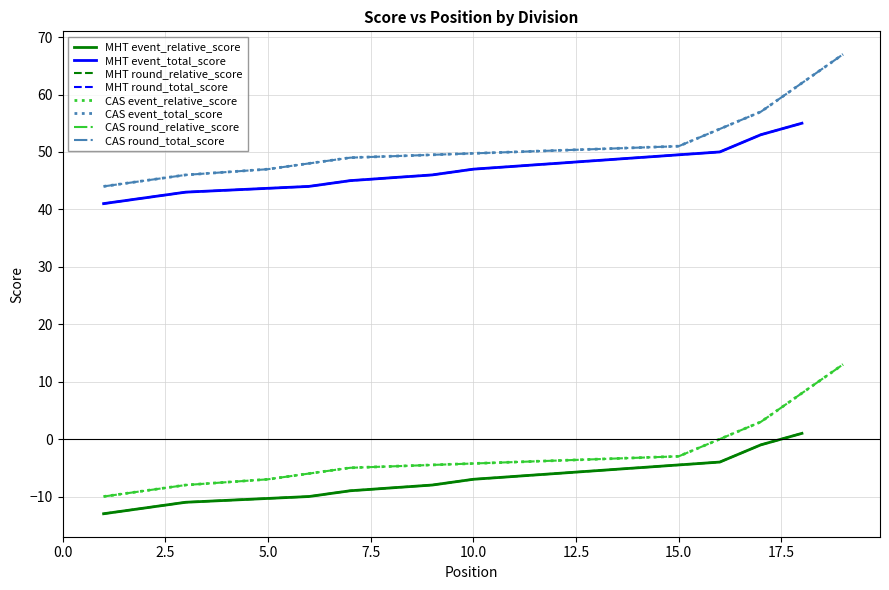

How many lines are shown in the chart?

4